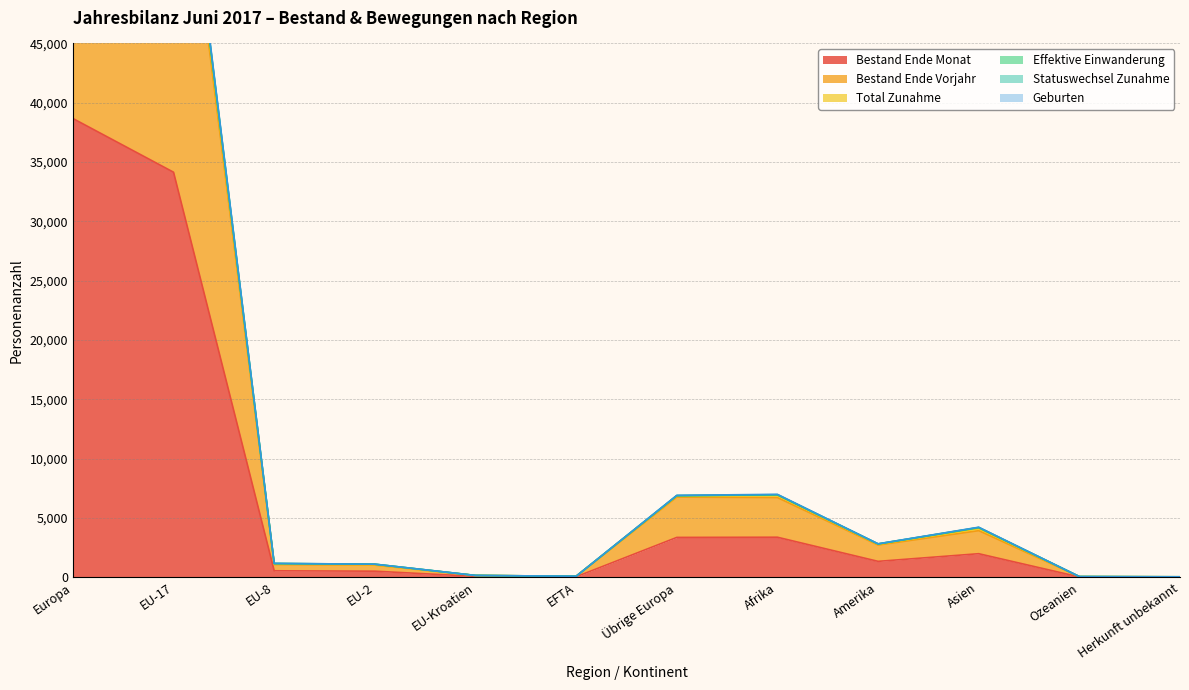

At which category is the sum across all series the highest?

Europa